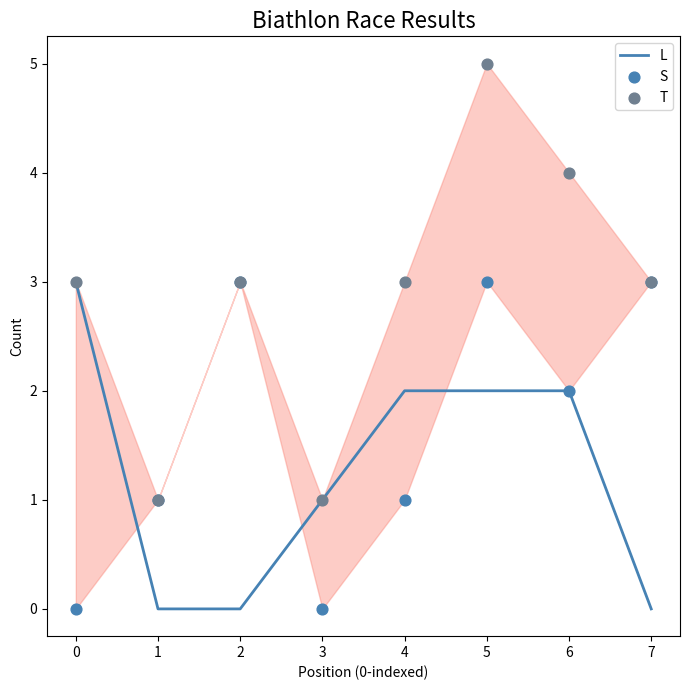

What are all the series names shown in the legend?

L, S, T